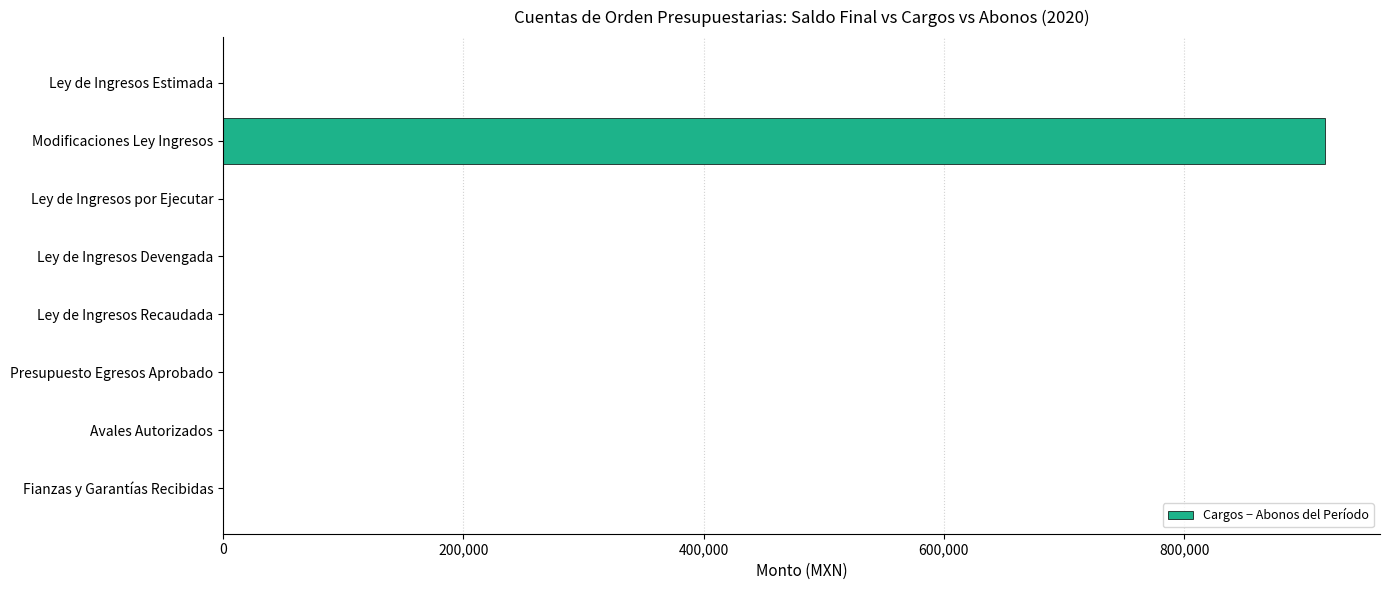

The value at Fianzas y Garantías Recibidas is -486395.9. True or false?

False